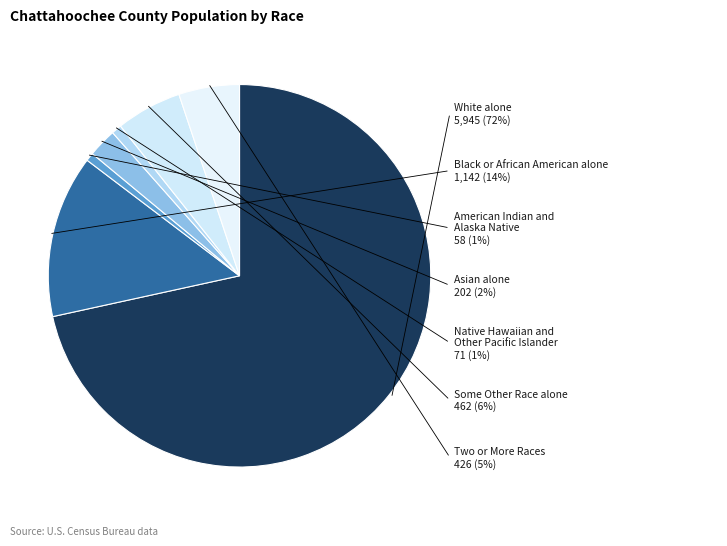

To the nearest percent, what portion does Black or African American alone represent?

14%